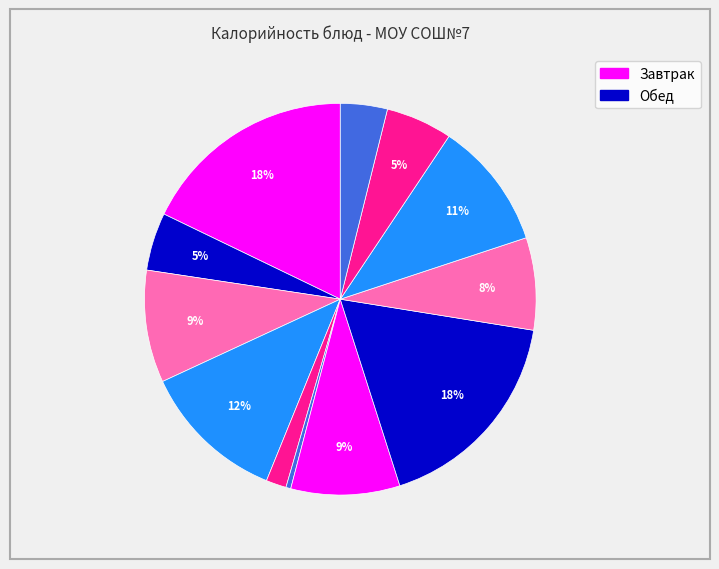

Count the number of slices in the pie.

12